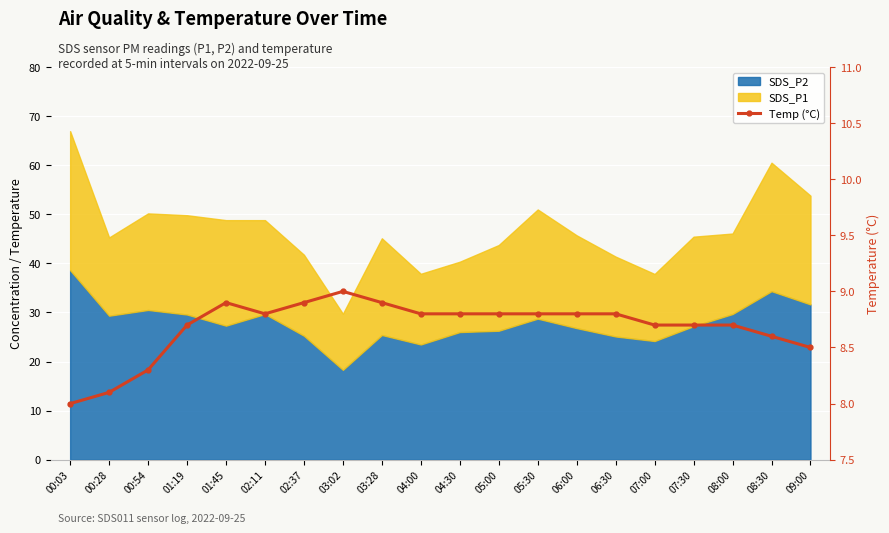

At which label is the value closest to 8?

00:03